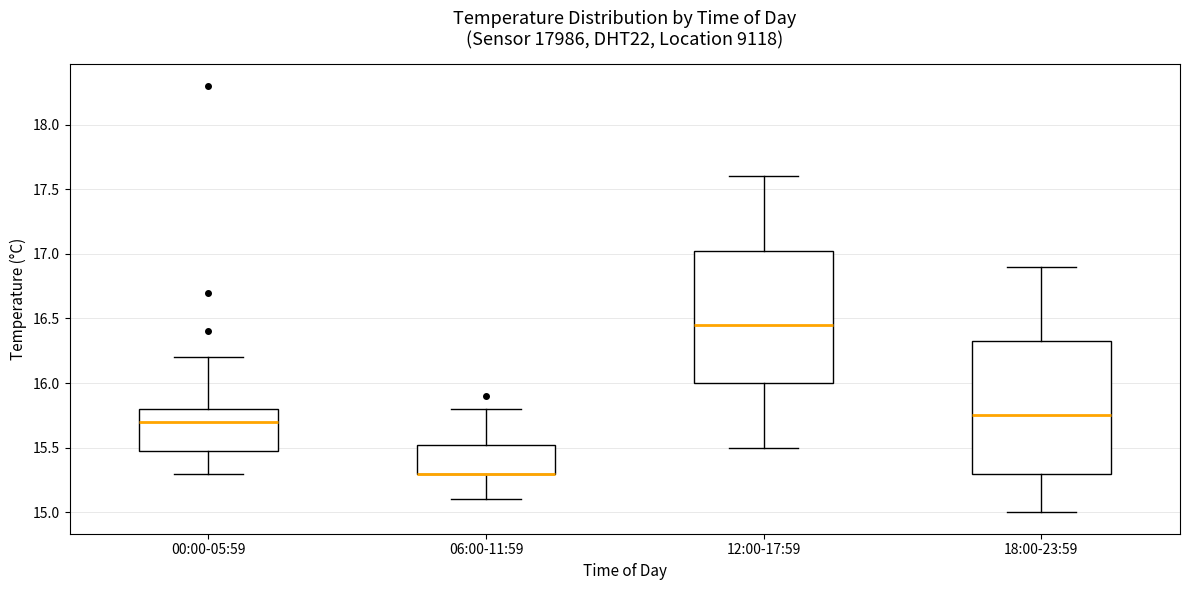

Where is the upper edge of the box for 06:00-11:59 on the y-axis? The values are not printed on the chart, so give them approximately, as read against the axis.

15.55